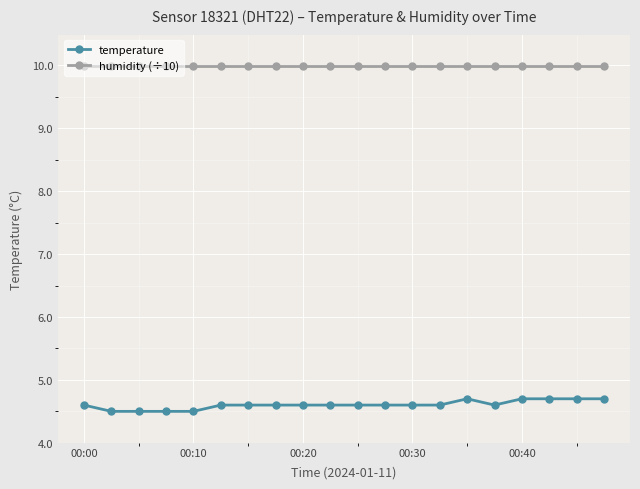

True or false: humidity (÷10) and temperature cross at least once.

False